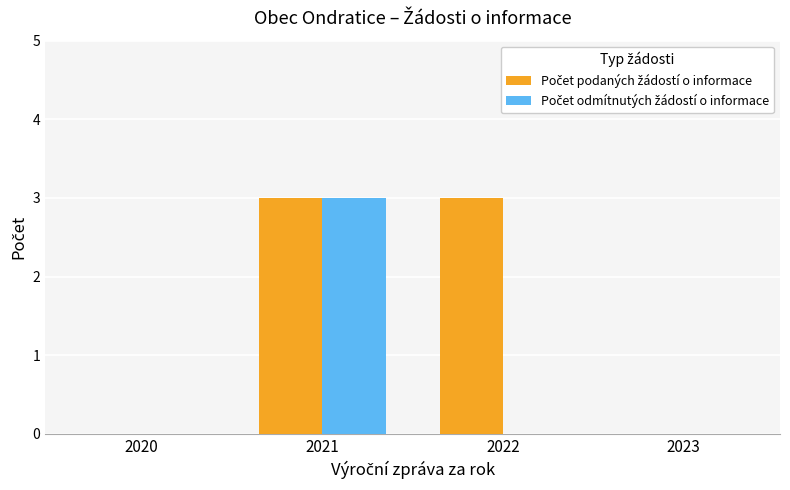

At which category is the sum across all series the highest?

2021